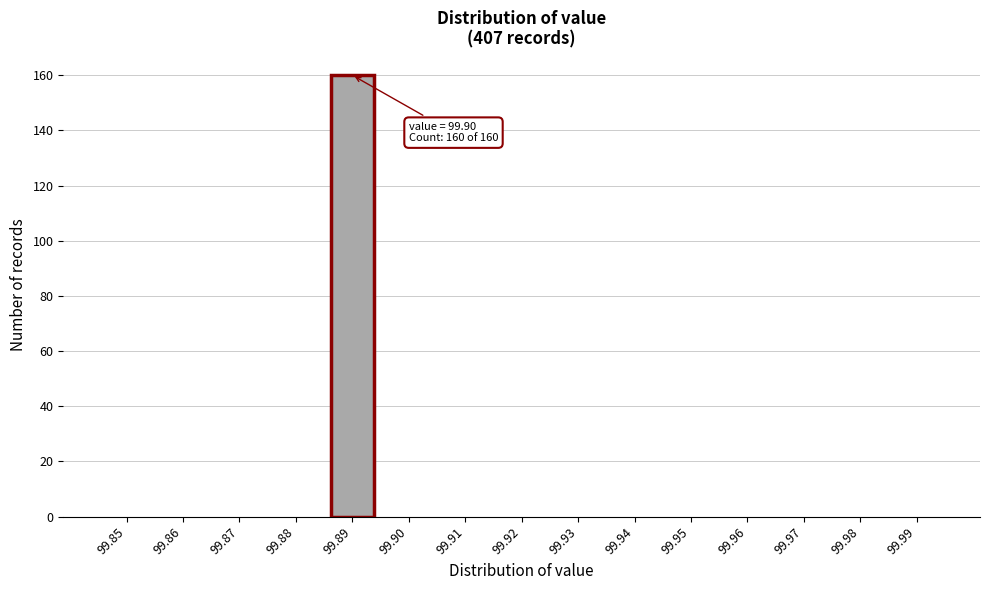

Reading right to left, list all the values displayed in this chart.

99.99=0	99.98=0	99.97=0	99.96=0	99.95=0	99.94=0	99.93=0	99.92=0	99.91=0	99.90=0	99.89=160	99.88=0	99.87=0	99.86=0	99.85=0